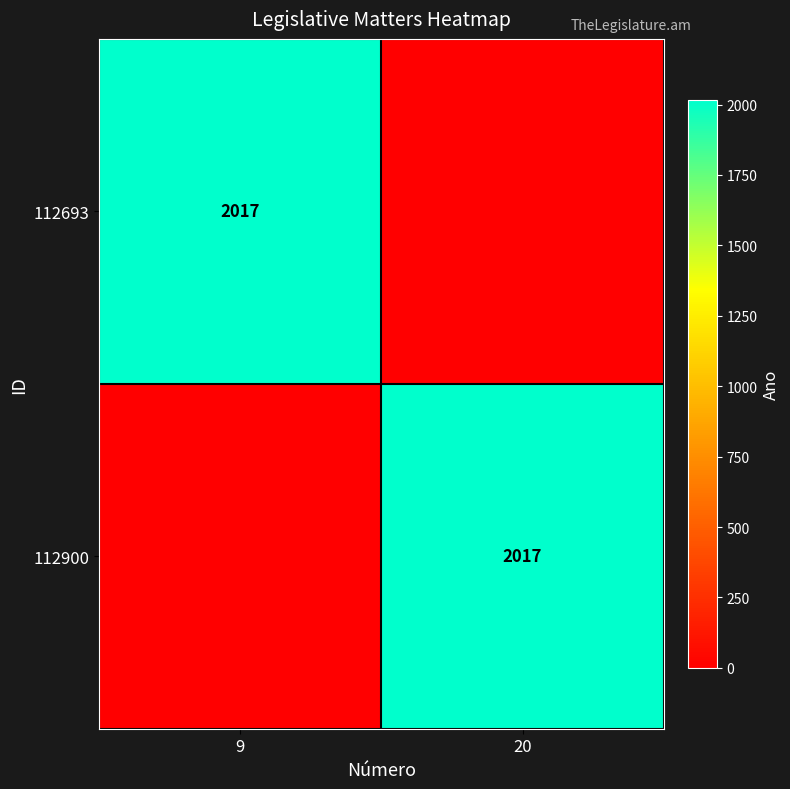

True or false: 112693 has a value of 2017 at 9.

True